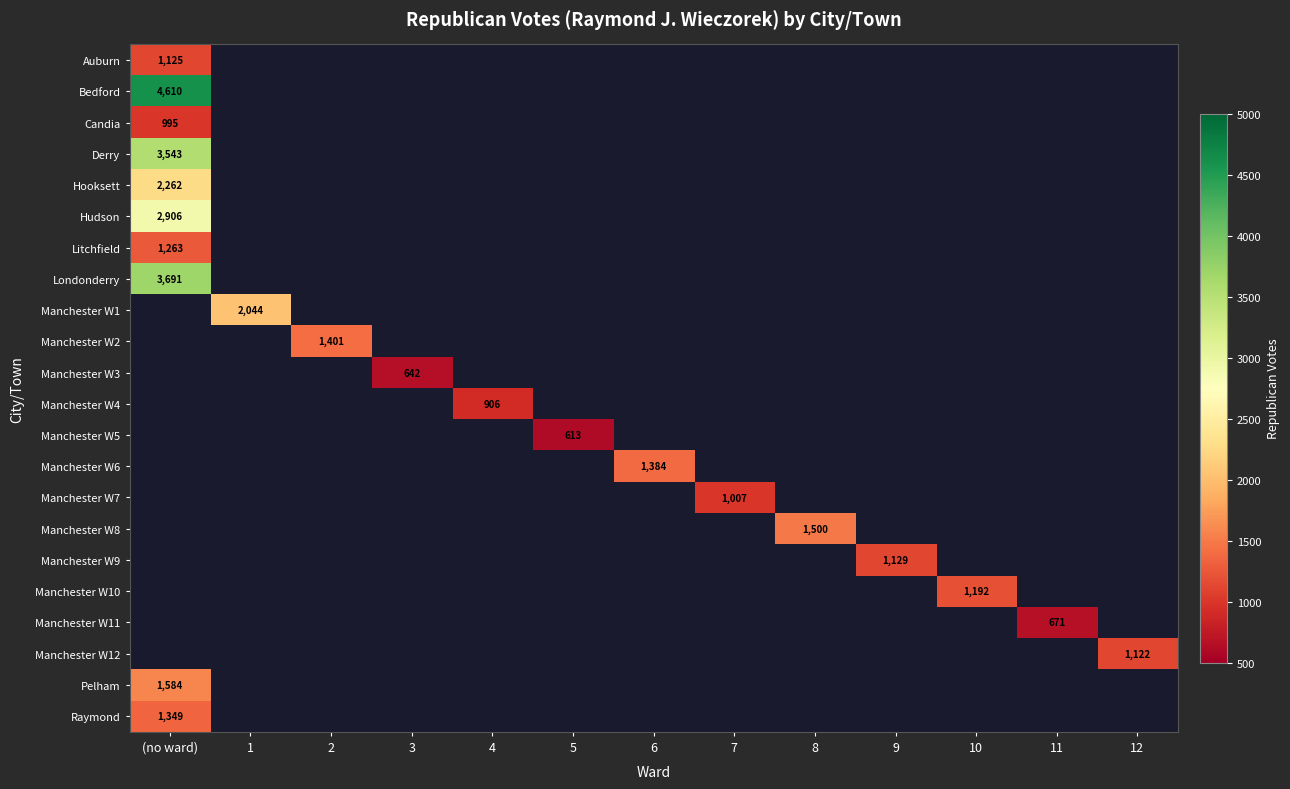

Is the value of Manchester W2 at 2 greater than the value of Candia at (no ward)?

Yes